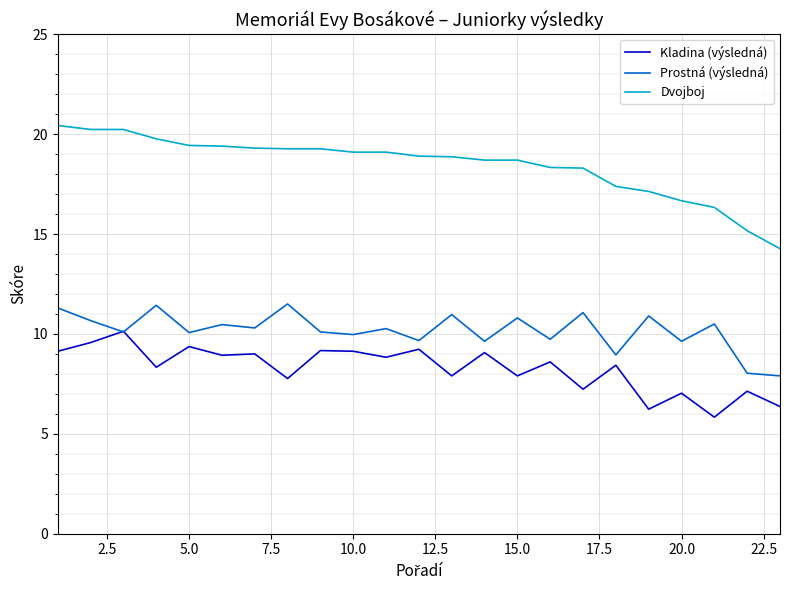

How many lines are shown in the chart?

3